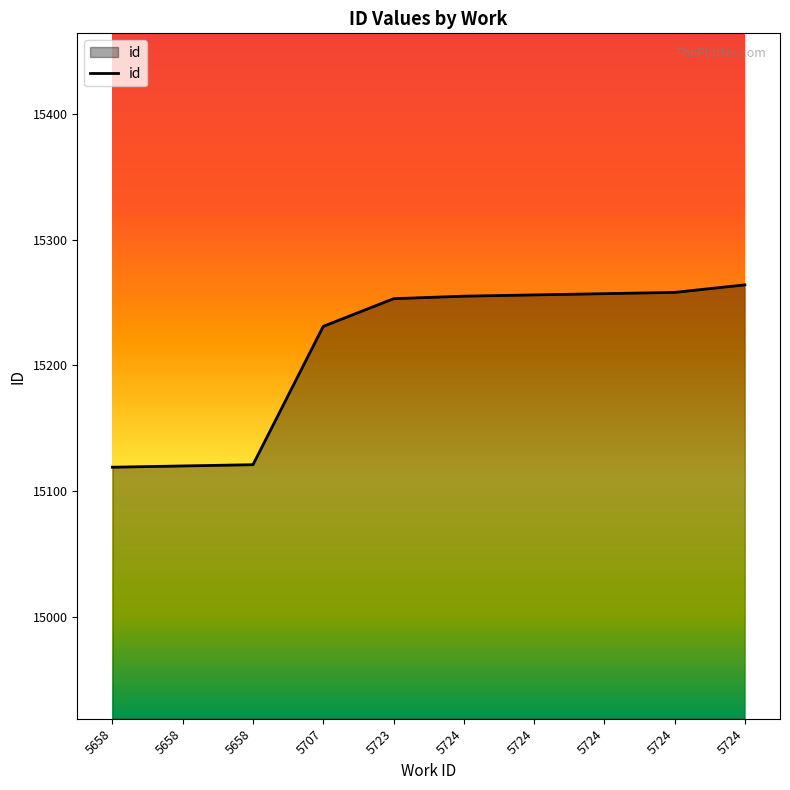

What is the value of the 2nd point from the left?

15119